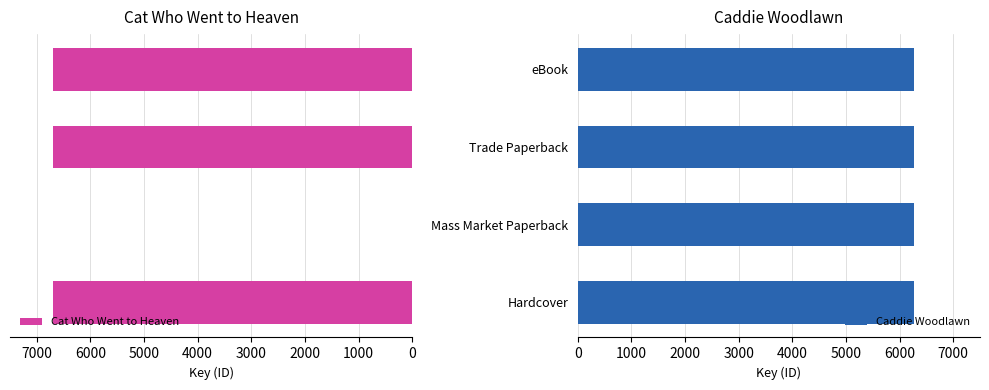

How many values in Cat Who Went to Heaven are above zero?

3